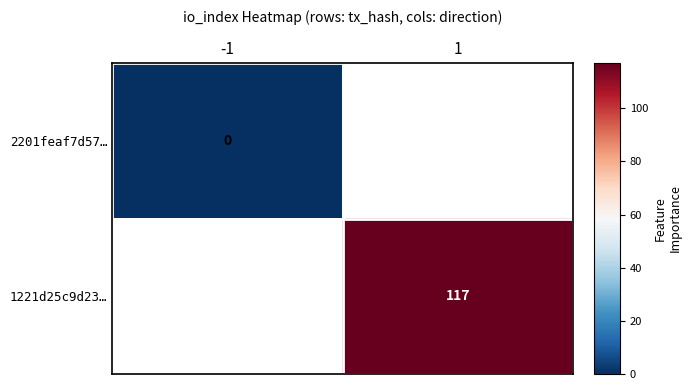

Is the value of 1221d25c9d23… at 1 greater than the value of 2201feaf7d57… at -1?

Yes